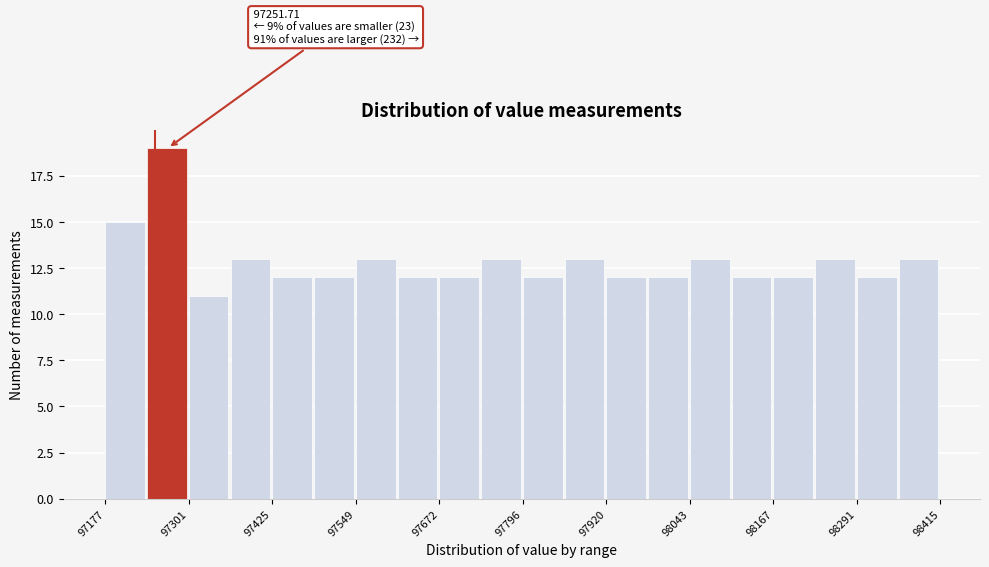

Read against the x-axis, roughly where is the centre of the tallest bar?

97260